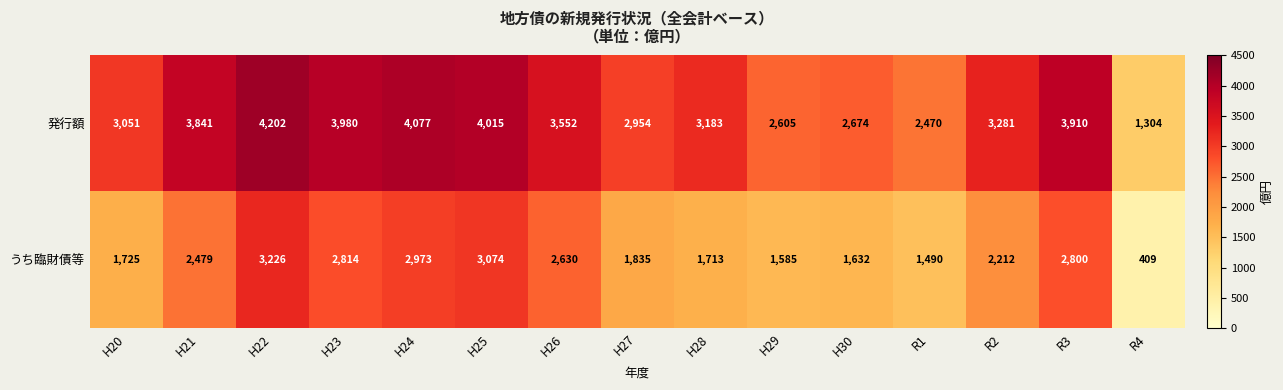

Which label corresponds to the smallest value in the chart?

R4